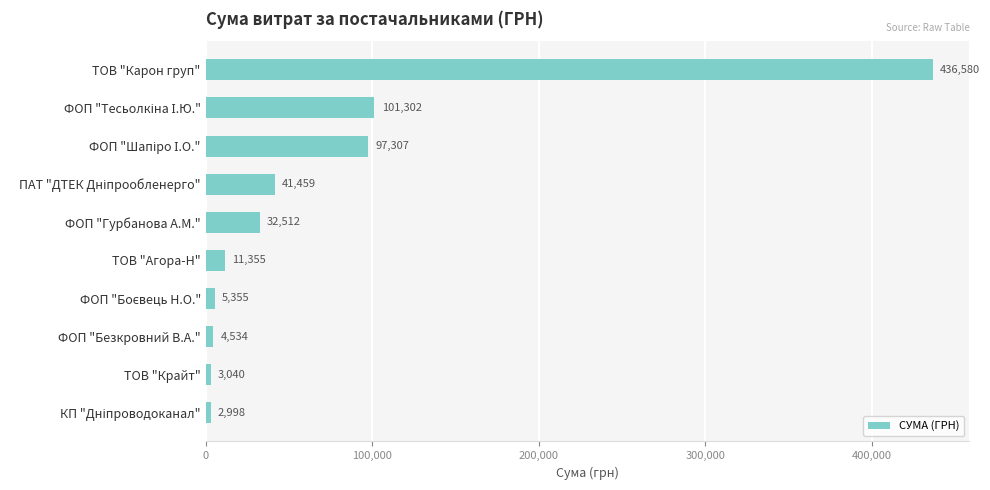

How many categories are shown in the chart?

10